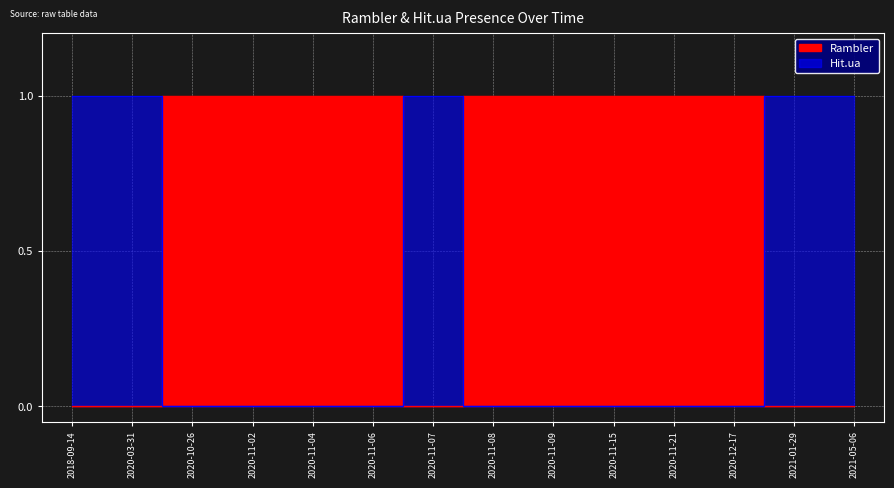

At which label does Hit.ua reach its peak?

2018-09-14